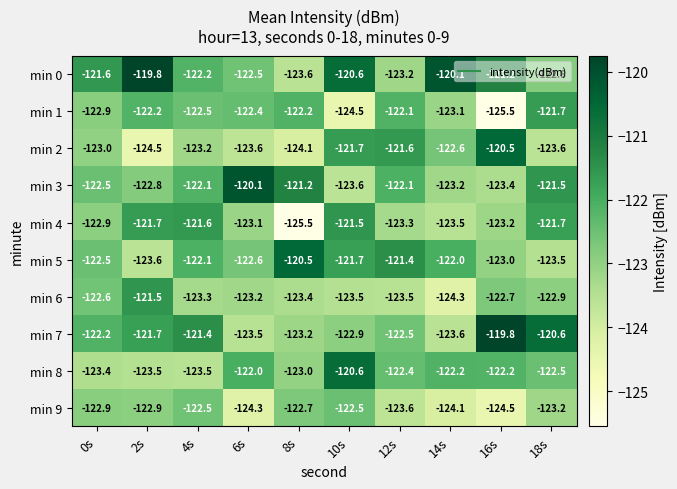

At which label is min 6 closest to -122?

2s